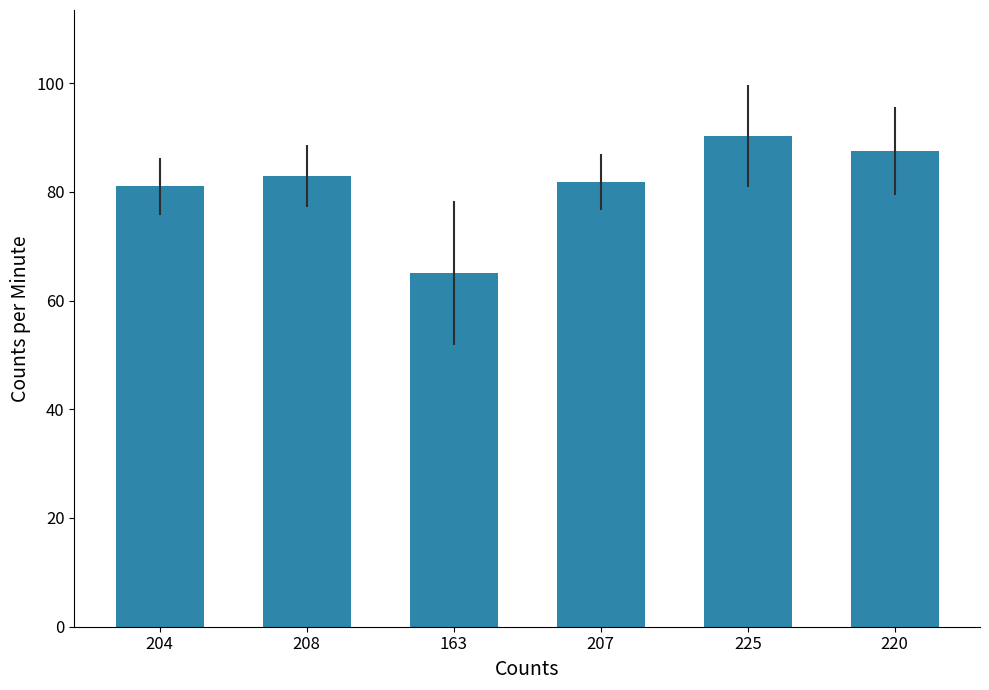

What is the label of the 2nd bar from the right?

225